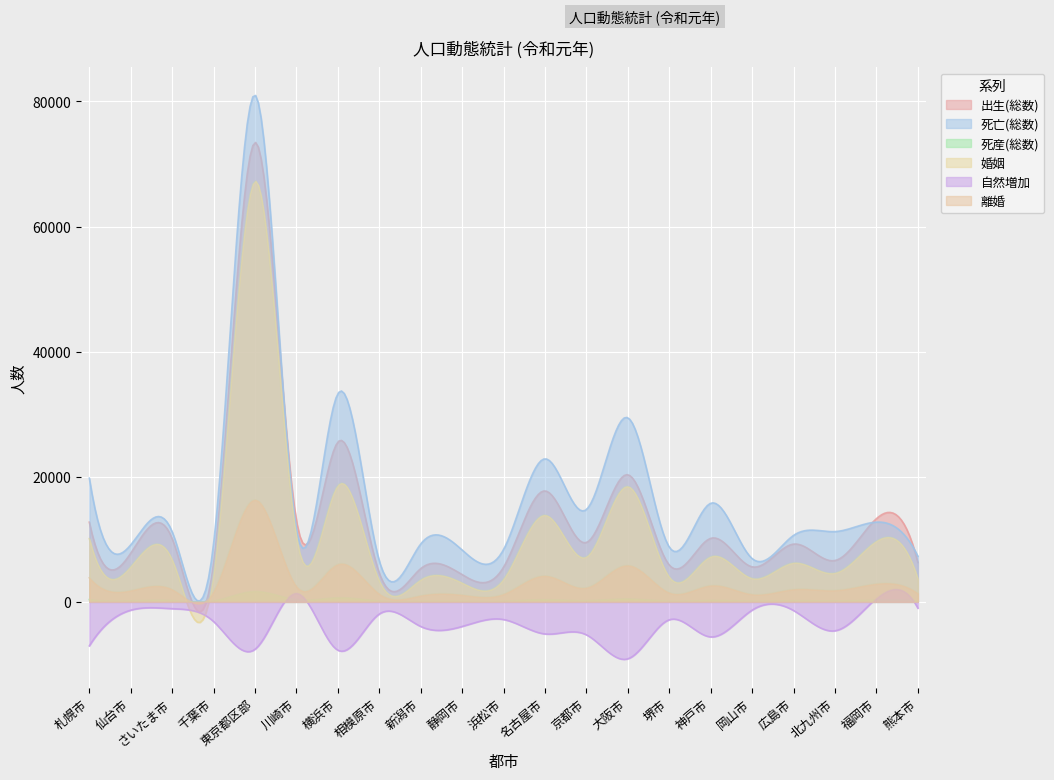

What value does the 離婚 series have at 熊本市?

1321.0